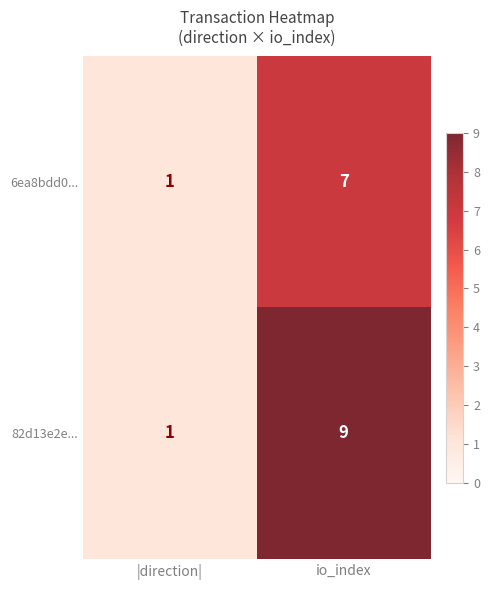

Is it true that 82d13e2e... equals 9 at io_index?

True